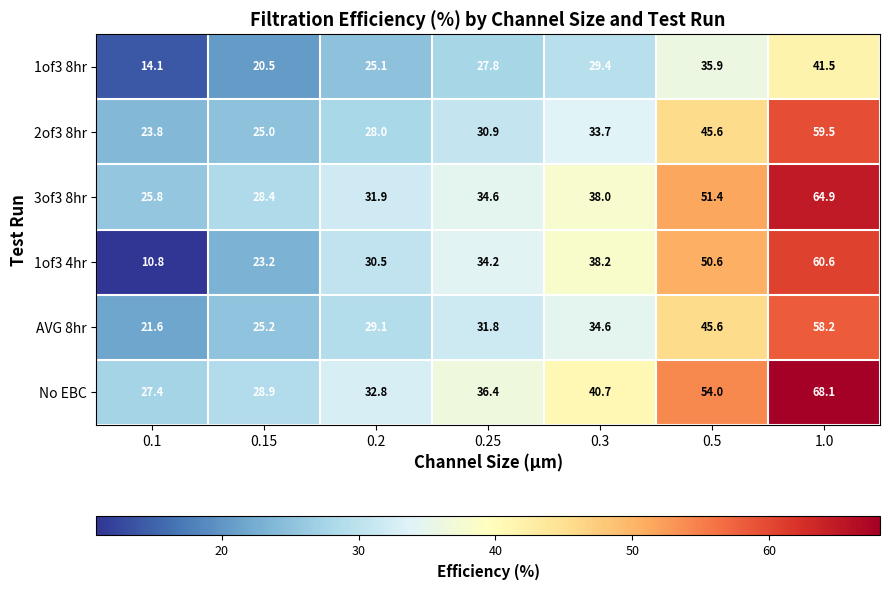

What is the minimum value shown in the chart?

10.8